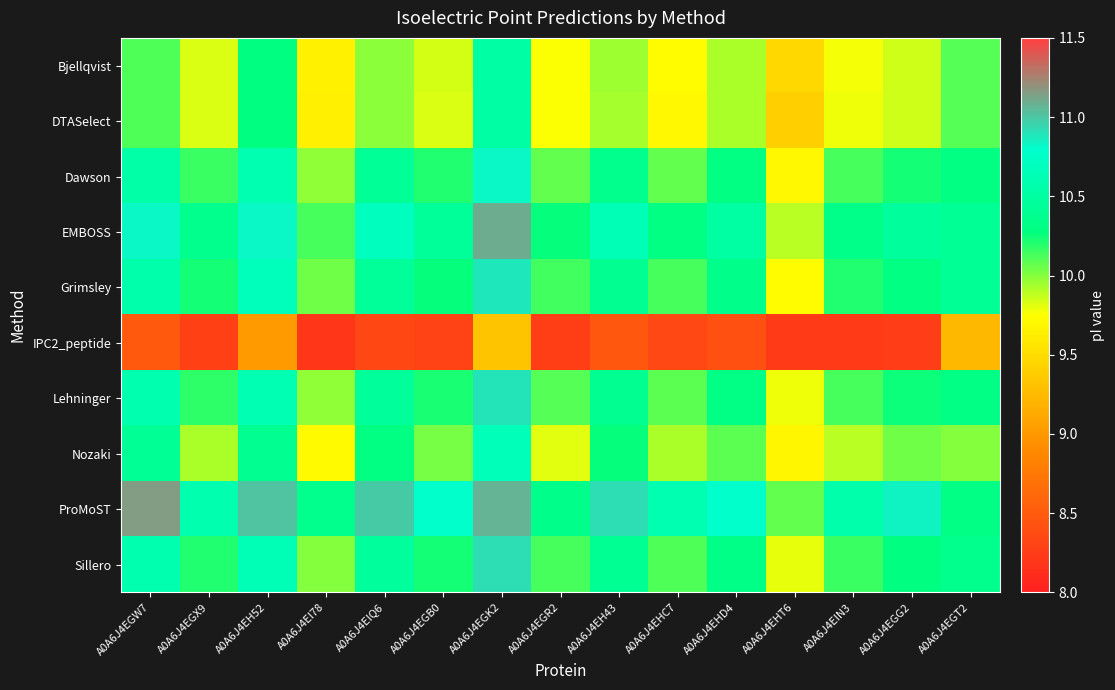

Reading left to right, transcribe all the data shown in this chart.

Bjellqvist: A0A6J4EGW7=10.1	A0A6J4EGX9=9.8	A0A6J4EH52=10.3	A0A6J4EI78=9.6	A0A6J4EIQ6=10.0	A0A6J4EGB0=9.8	A0A6J4EGK2=10.5	A0A6J4EGR2=9.8	A0A6J4EH43=10.0	A0A6J4EHC7=9.7	A0A6J4EHD4=9.9	A0A6J4EHT6=9.5	A0A6J4EIN3=9.8	A0A6J4EGG2=9.9	A0A6J4EGT2=10.1
DTASelect: A0A6J4EGW7=10.1	A0A6J4EGX9=9.8	A0A6J4EH52=10.3	A0A6J4EI78=9.6	A0A6J4EIQ6=10.0	A0A6J4EGB0=9.8	A0A6J4EGK2=10.5	A0A6J4EGR2=9.8	A0A6J4EH43=9.9	A0A6J4EHC7=9.7	A0A6J4EHD4=9.9	A0A6J4EHT6=9.4	A0A6J4EIN3=9.8	A0A6J4EGG2=9.9	A0A6J4EGT2=10.1
Dawson: A0A6J4EGW7=10.5	A0A6J4EGX9=10.2	A0A6J4EH52=10.6	A0A6J4EI78=10.0	A0A6J4EIQ6=10.4	A0A6J4EGB0=10.2	A0A6J4EGK2=10.8	A0A6J4EGR2=10.1	A0A6J4EH43=10.4	A0A6J4EHC7=10.1	A0A6J4EHD4=10.3	A0A6J4EHT6=9.7	A0A6J4EIN3=10.1	A0A6J4EGG2=10.2	A0A6J4EGT2=10.3
EMBOSS: A0A6J4EGW7=10.8	A0A6J4EGX9=10.4	A0A6J4EH52=10.8	A0A6J4EI78=10.1	A0A6J4EIQ6=10.7	A0A6J4EGB0=10.4	A0A6J4EGK2=11.1	A0A6J4EGR2=10.3	A0A6J4EH43=10.6	A0A6J4EHC7=10.3	A0A6J4EHD4=10.5	A0A6J4EHT6=9.9	A0A6J4EIN3=10.3	A0A6J4EGG2=10.5	A0A6J4EGT2=10.4
Grimsley: A0A6J4EGW7=10.6	A0A6J4EGX9=10.2	A0A6J4EH52=10.7	A0A6J4EI78=10.0	A0A6J4EIQ6=10.4	A0A6J4EGB0=10.3	A0A6J4EGK2=10.9	A0A6J4EGR2=10.1	A0A6J4EH43=10.4	A0A6J4EHC7=10.1	A0A6J4EHD4=10.3	A0A6J4EHT6=9.7	A0A6J4EIN3=10.2	A0A6J4EGG2=10.3	A0A6J4EGT2=10.4
IPC2_peptide: A0A6J4EGW7=8.5	A0A6J4EGX9=8.3	A0A6J4EH52=9.0	A0A6J4EI78=8.2	A0A6J4EIQ6=8.3	A0A6J4EGB0=8.3	A0A6J4EGK2=9.3	A0A6J4EGR2=8.3	A0A6J4EH43=8.5	A0A6J4EHC7=8.3	A0A6J4EHD4=8.4	A0A6J4EHT6=8.2	A0A6J4EIN3=8.2	A0A6J4EGG2=8.3	A0A6J4EGT2=9.2
Lehninger: A0A6J4EGW7=10.6	A0A6J4EGX9=10.2	A0A6J4EH52=10.6	A0A6J4EI78=10.0	A0A6J4EIQ6=10.5	A0A6J4EGB0=10.2	A0A6J4EGK2=10.9	A0A6J4EGR2=10.1	A0A6J4EH43=10.4	A0A6J4EHC7=10.1	A0A6J4EHD4=10.3	A0A6J4EHT6=9.8	A0A6J4EIN3=10.1	A0A6J4EGG2=10.2	A0A6J4EGT2=10.3
Nozaki: A0A6J4EGW7=10.4	A0A6J4EGX9=9.9	A0A6J4EH52=10.4	A0A6J4EI78=9.7	A0A6J4EIQ6=10.3	A0A6J4EGB0=10.0	A0A6J4EGK2=10.7	A0A6J4EGR2=9.8	A0A6J4EH43=10.3	A0A6J4EHC7=9.9	A0A6J4EHD4=10.1	A0A6J4EHT6=9.7	A0A6J4EIN3=9.9	A0A6J4EGG2=10.0	A0A6J4EGT2=10.0
ProMoST: A0A6J4EGW7=11.2	A0A6J4EGX9=10.6	A0A6J4EH52=11.0	A0A6J4EI78=10.4	A0A6J4EIQ6=11.0	A0A6J4EGB0=10.8	A0A6J4EGK2=11.1	A0A6J4EGR2=10.3	A0A6J4EH43=10.9	A0A6J4EHC7=10.6	A0A6J4EHD4=10.8	A0A6J4EHT6=10.1	A0A6J4EIN3=10.6	A0A6J4EGG2=10.8	A0A6J4EGT2=10.3
Sillero: A0A6J4EGW7=10.6	A0A6J4EGX9=10.2	A0A6J4EH52=10.6	A0A6J4EI78=10.0	A0A6J4EIQ6=10.5	A0A6J4EGB0=10.2	A0A6J4EGK2=10.9	A0A6J4EGR2=10.1	A0A6J4EH43=10.4	A0A6J4EHC7=10.1	A0A6J4EHD4=10.3	A0A6J4EHT6=9.8	A0A6J4EIN3=10.2	A0A6J4EGG2=10.3	A0A6J4EGT2=10.4